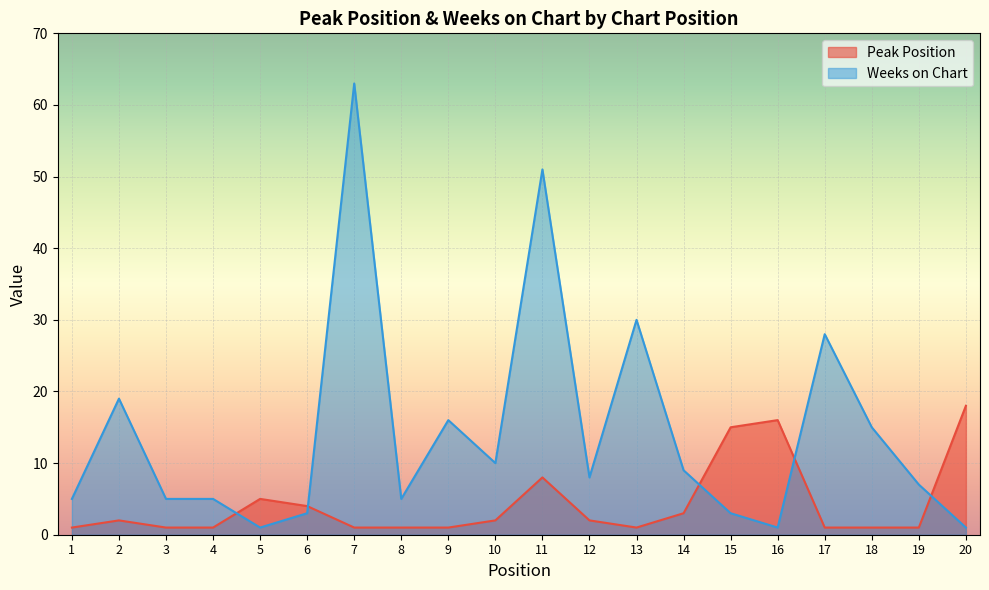

What is the total value across all series at 20?

19